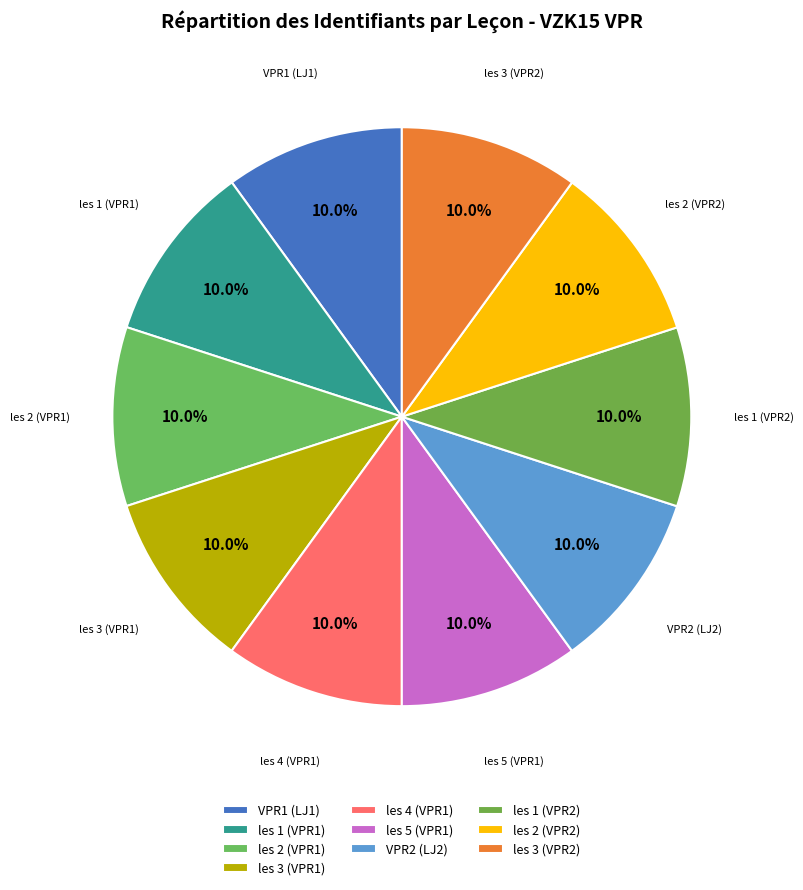

What is the ratio of the value at les 1 (VPR2) to the value at VPR1 (LJ1)?

1.0